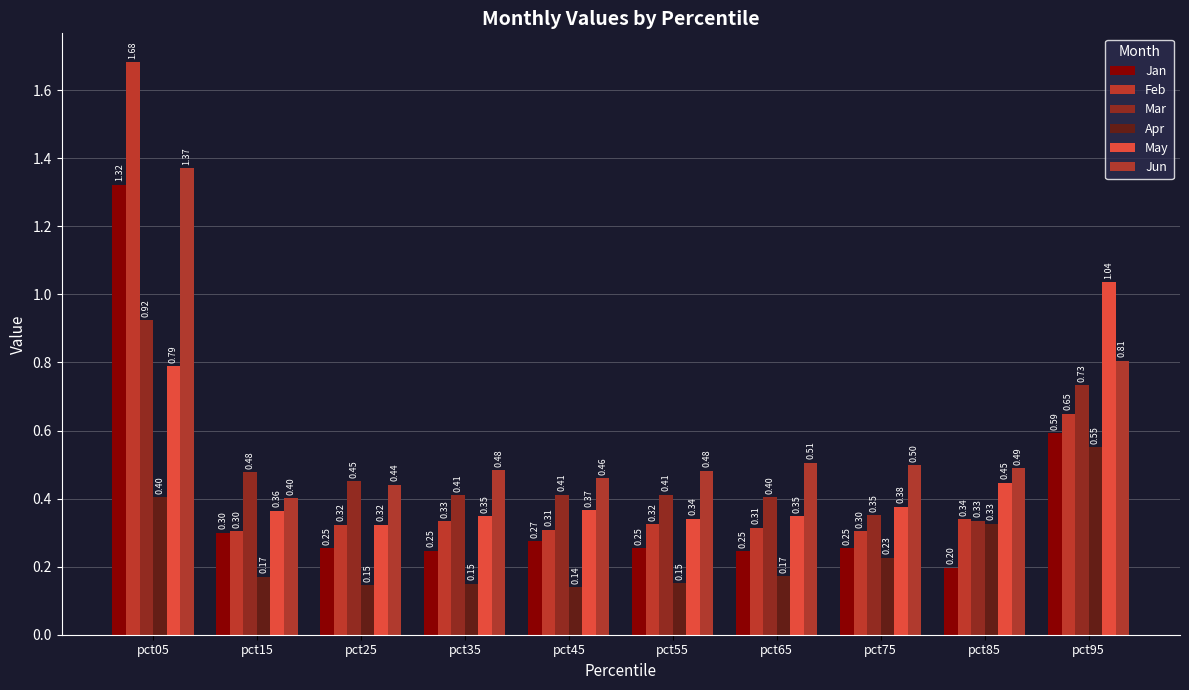

What is the difference between the highest and lowest values at pct25?

0.3